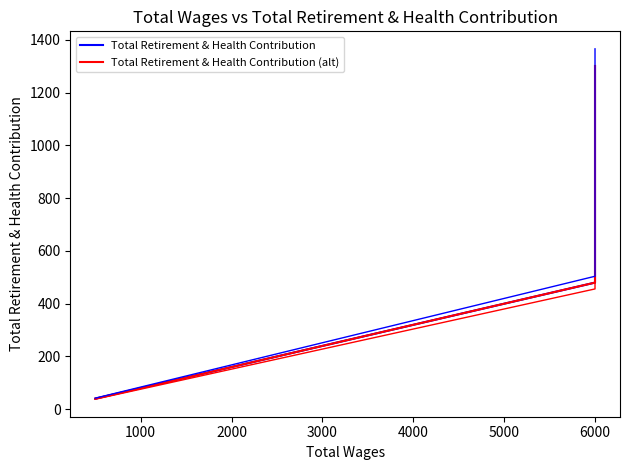

Approximately how many times larger is the value at 0 compared to 2?

2.7